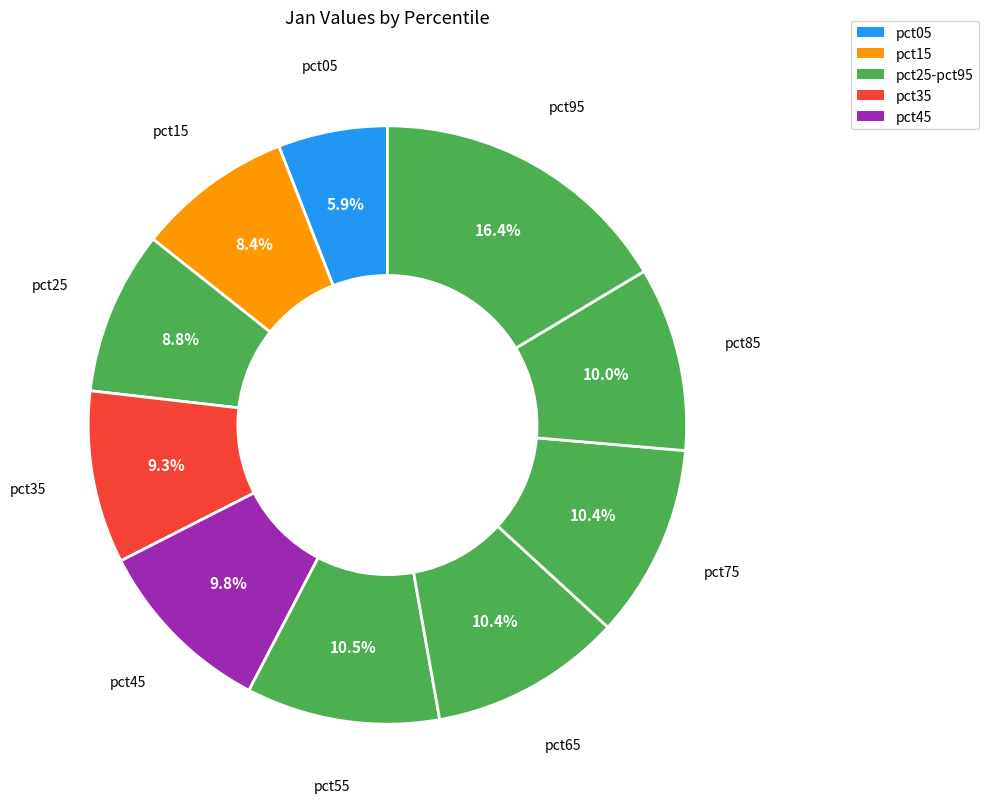

How many segments does this pie chart have?

10